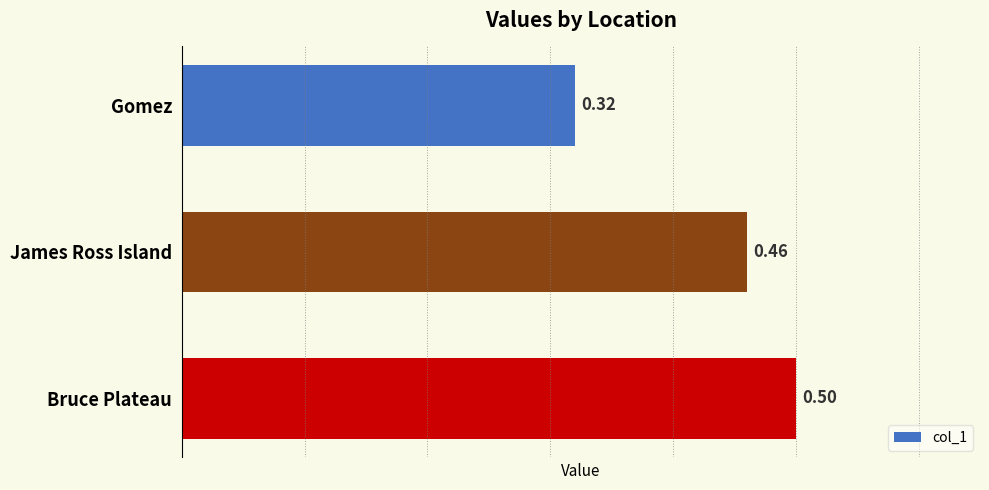

Rank the categories by value from lowest to highest.

Gomez, James Ross Island, Bruce Plateau